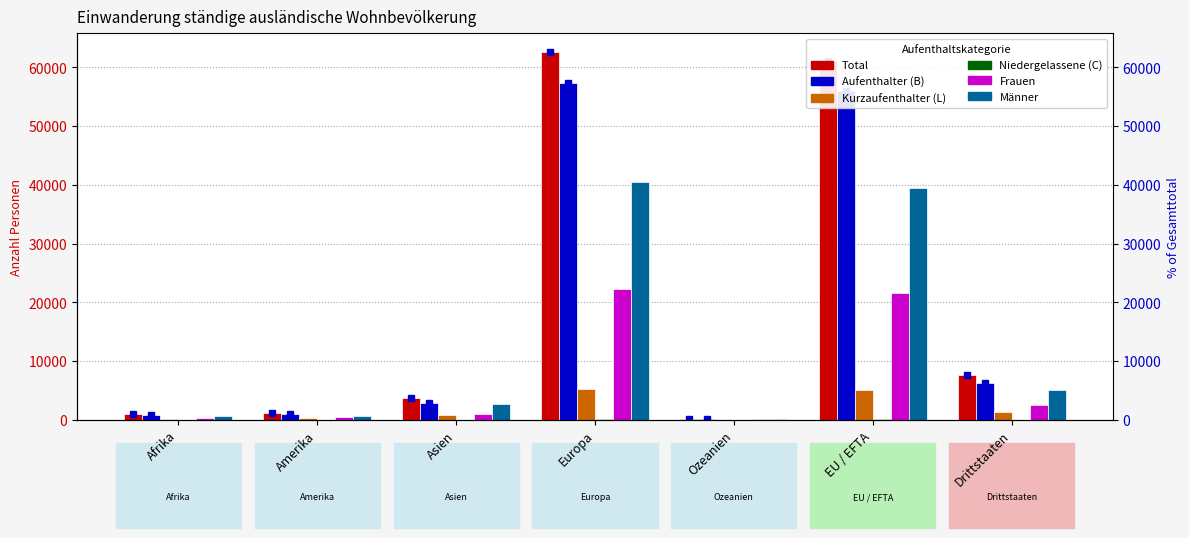

What position from the left is Drittstaaten?

7